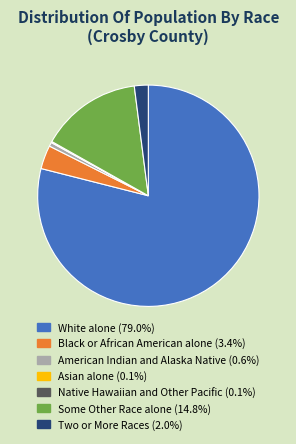

Does any single category account for the majority?

Yes